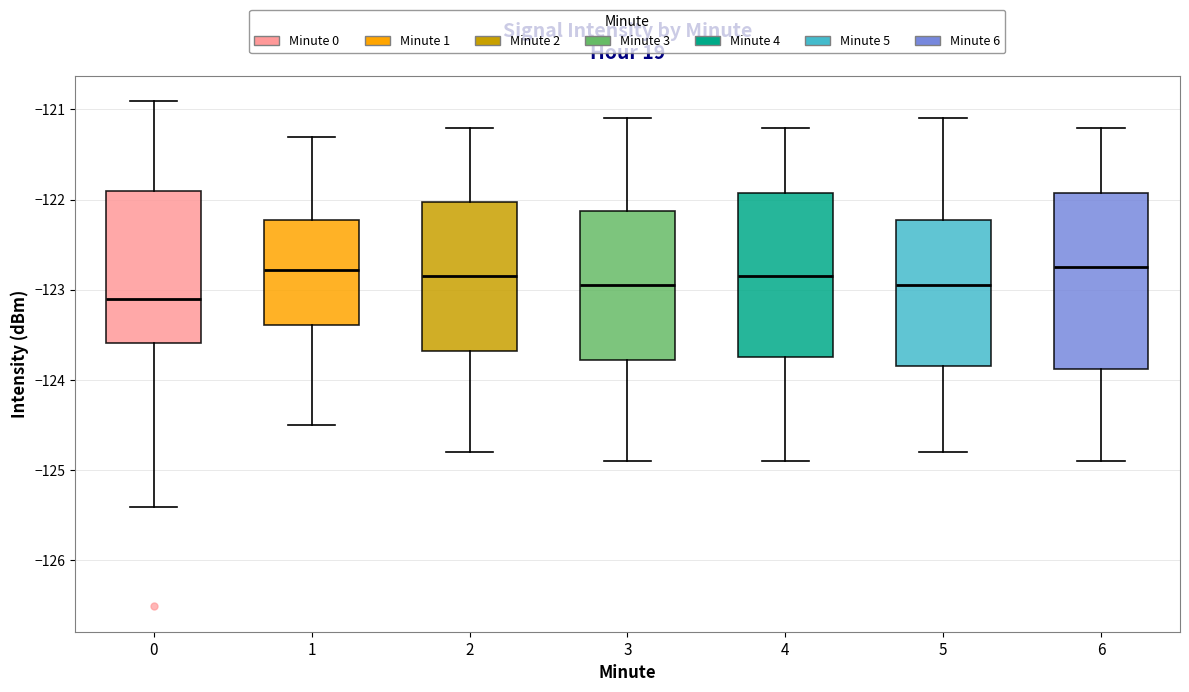

Which box is the tallest, from its lower edge to its upper edge?

6